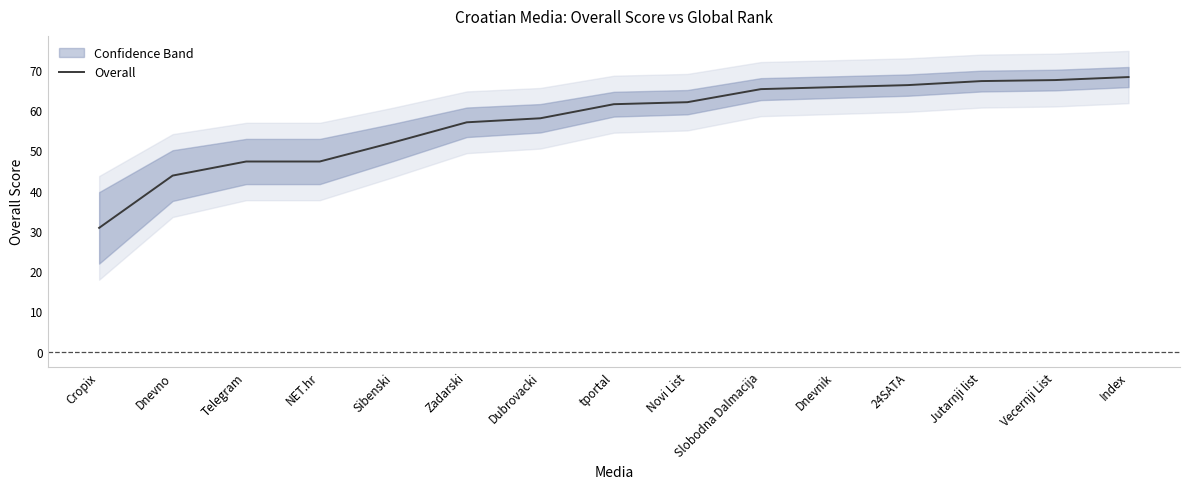

Is it true that the value at Novi List is 62.0?

True